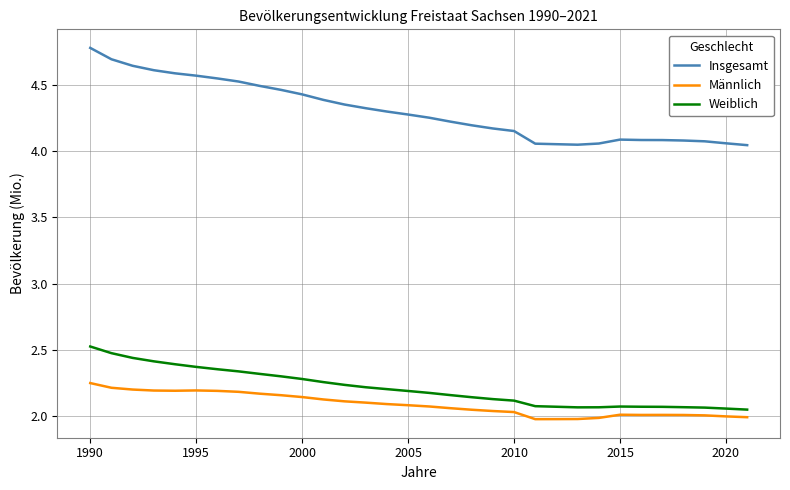

Which series has the widest spread of values?

Insgesamt